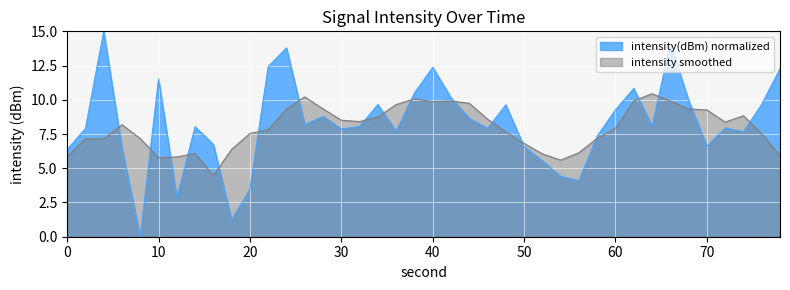

Which series ends up on top after the final intersection of intensity smoothed and intensity(dBm) normalized?

intensity(dBm) normalized